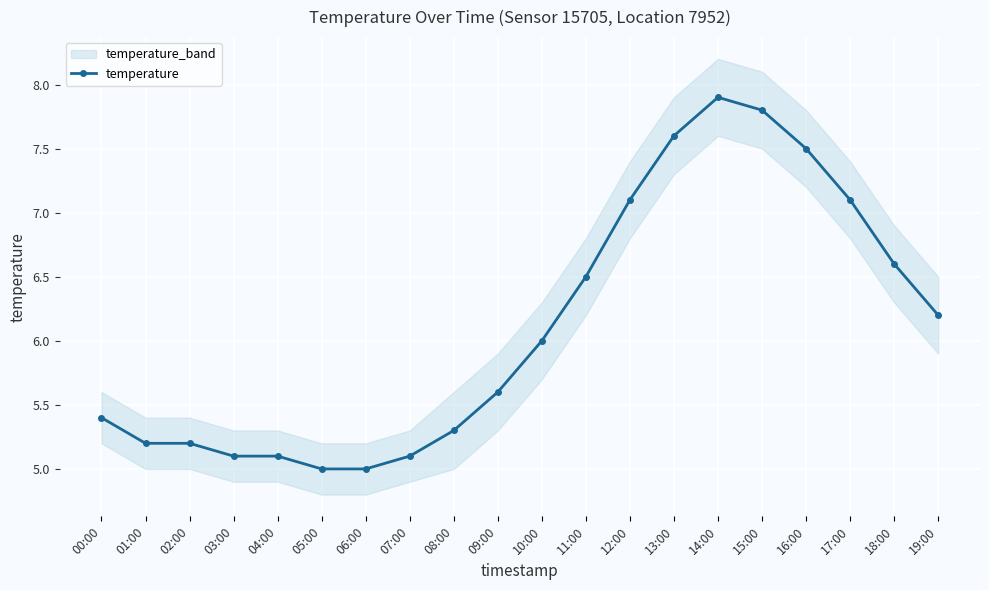

At which label does the data first exceed 6?

11:00